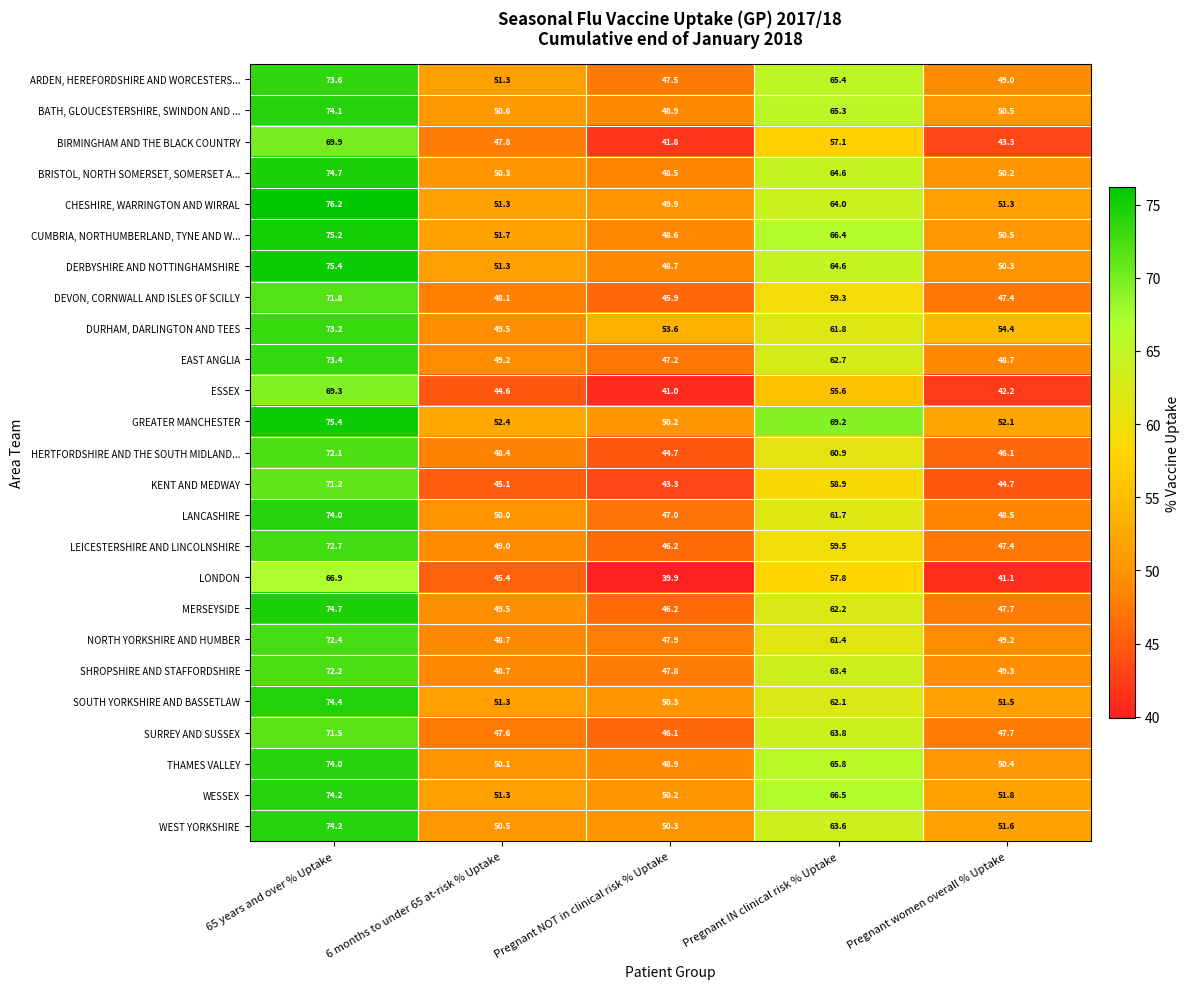

What is the spread (max minus min) of values at Pregnant NOT in clinical risk % Uptake?

13.7